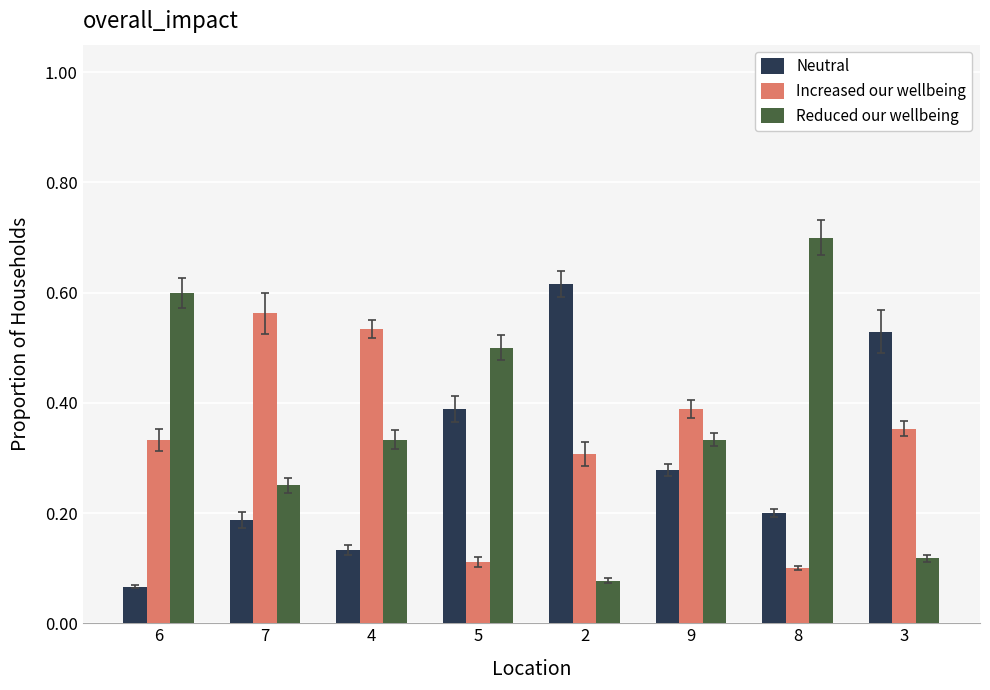

Where is Reduced our wellbeing nearest to the value 0?

2